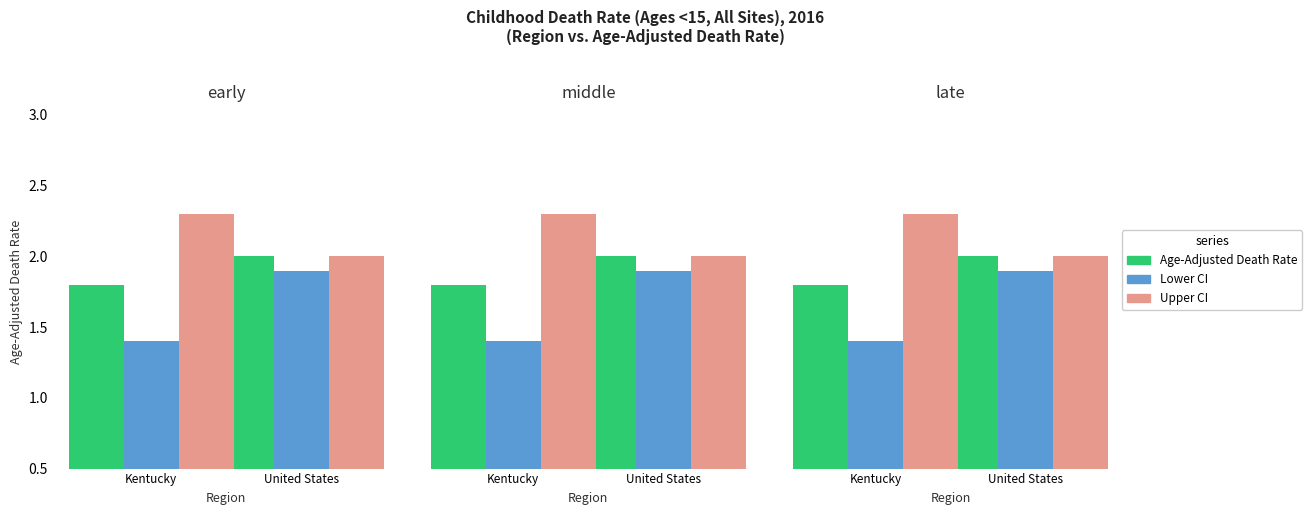

Reading left to right, what are all the values shown in this chart?

Age-Adjusted Death Rate: Kentucky=1.8	United States=2.0
Lower CI: Kentucky=1.4	United States=1.9
Upper CI: Kentucky=2.3	United States=2.0